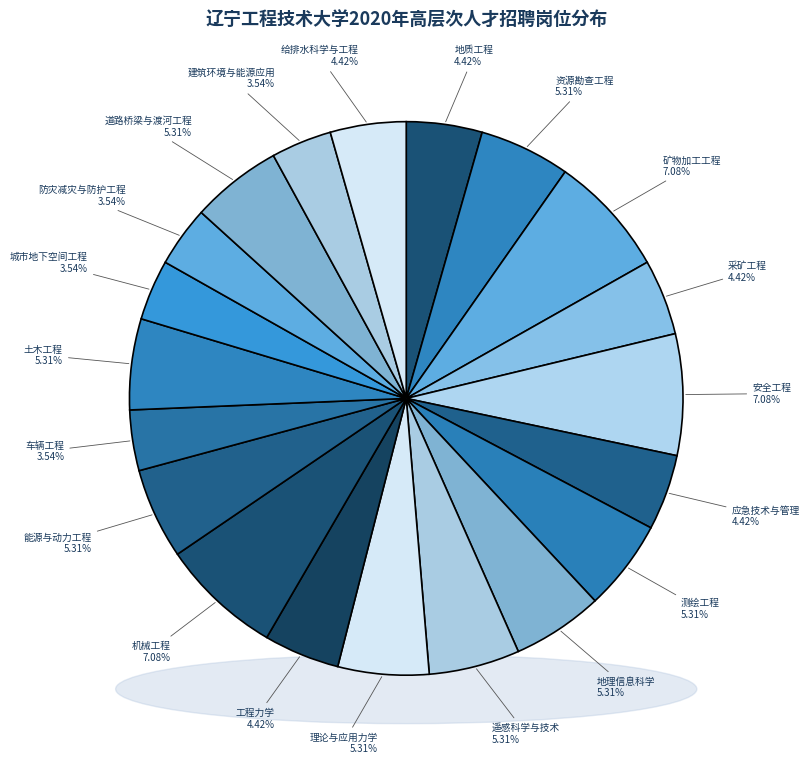

How many slices are in this pie chart?

20